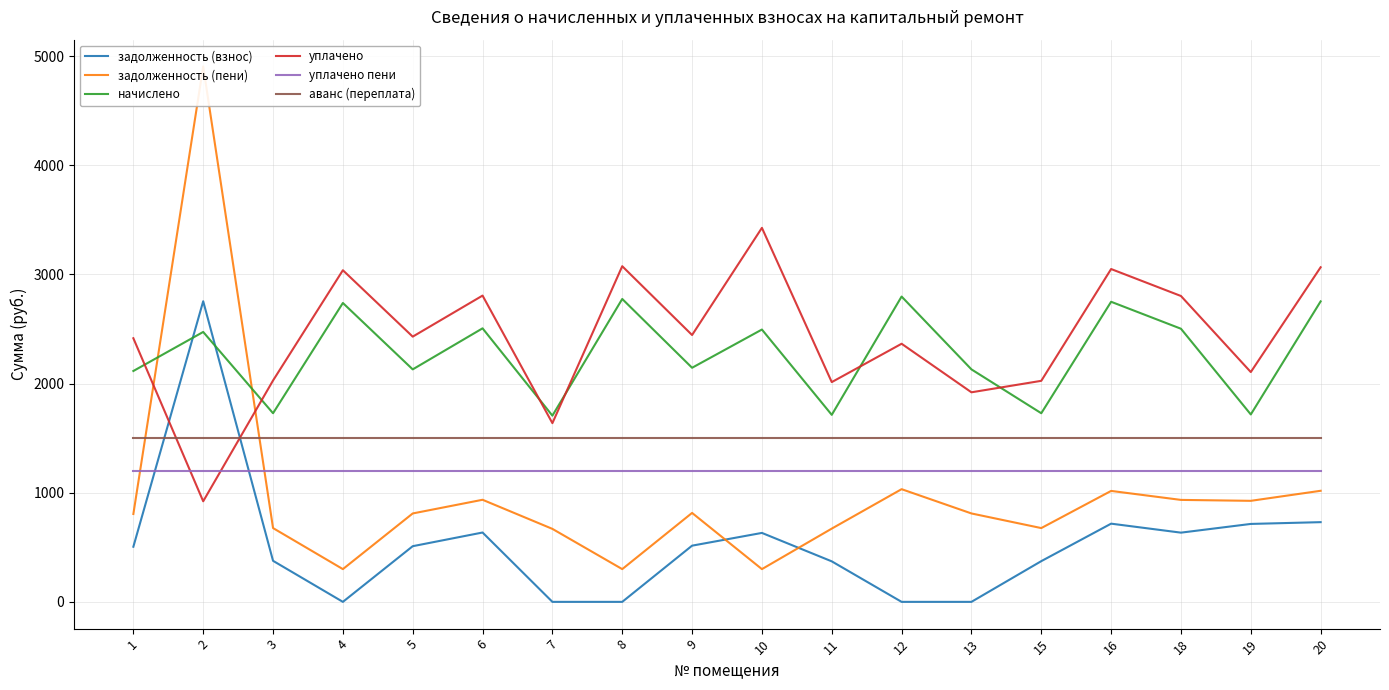

How many interior local valleys does the задолженность (взнос) series have?

2